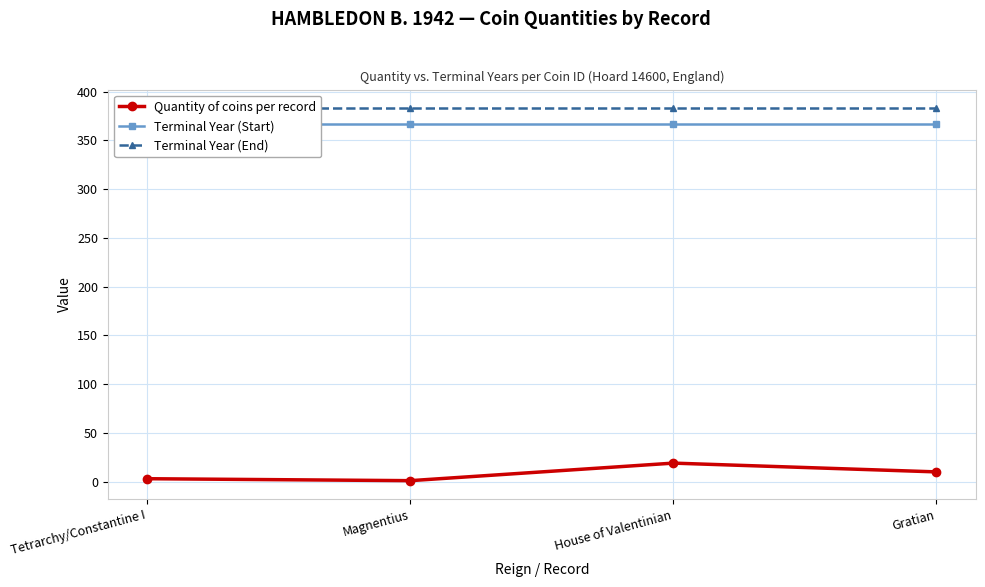

What is the label of the 2nd point from the right?

House of Valentinian